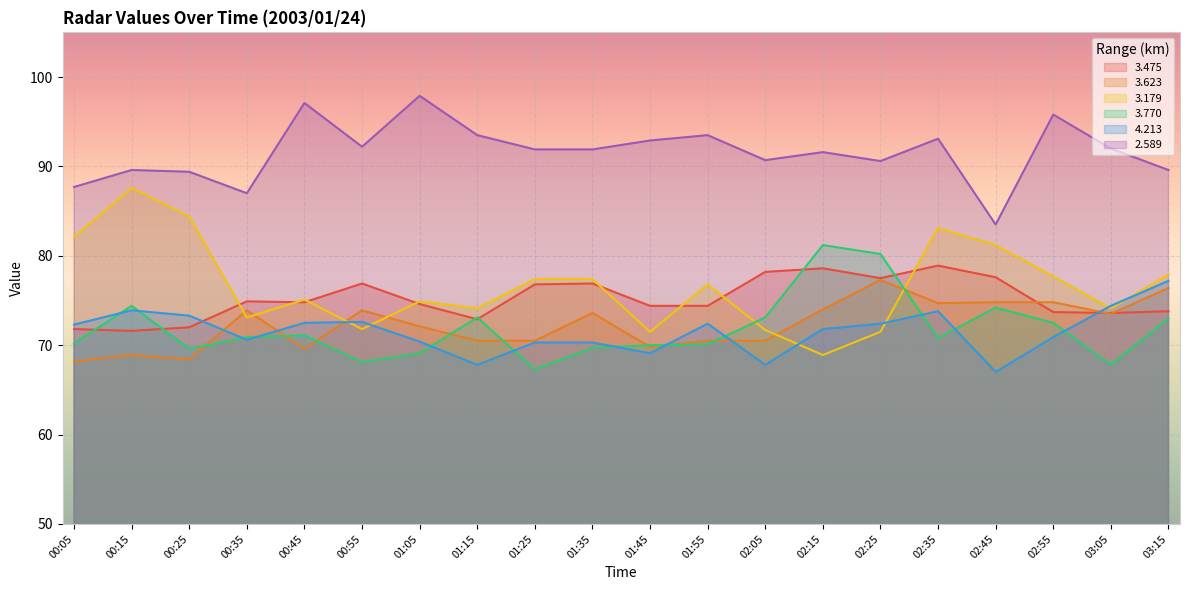

Rank the series at 01:15 from lowest to highest value.

4.213, 3.623, 3.475, 3.770, 3.179, 2.589